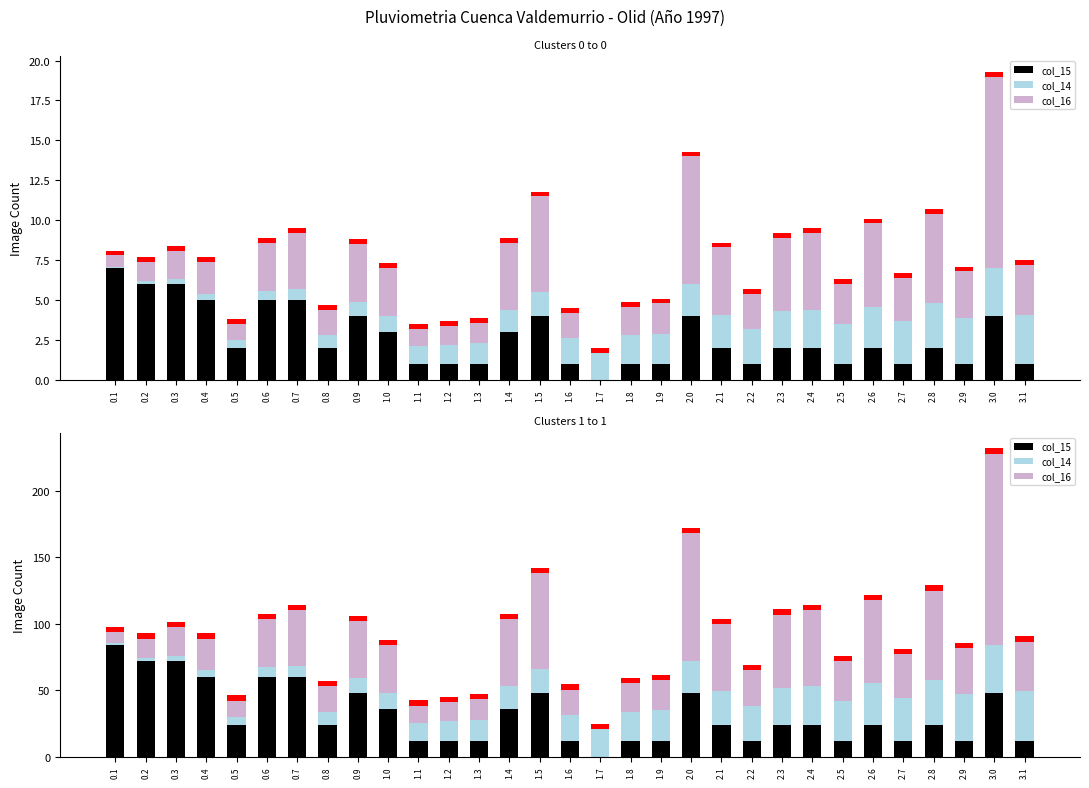

What is the highest value of the col_16 series?

144.0